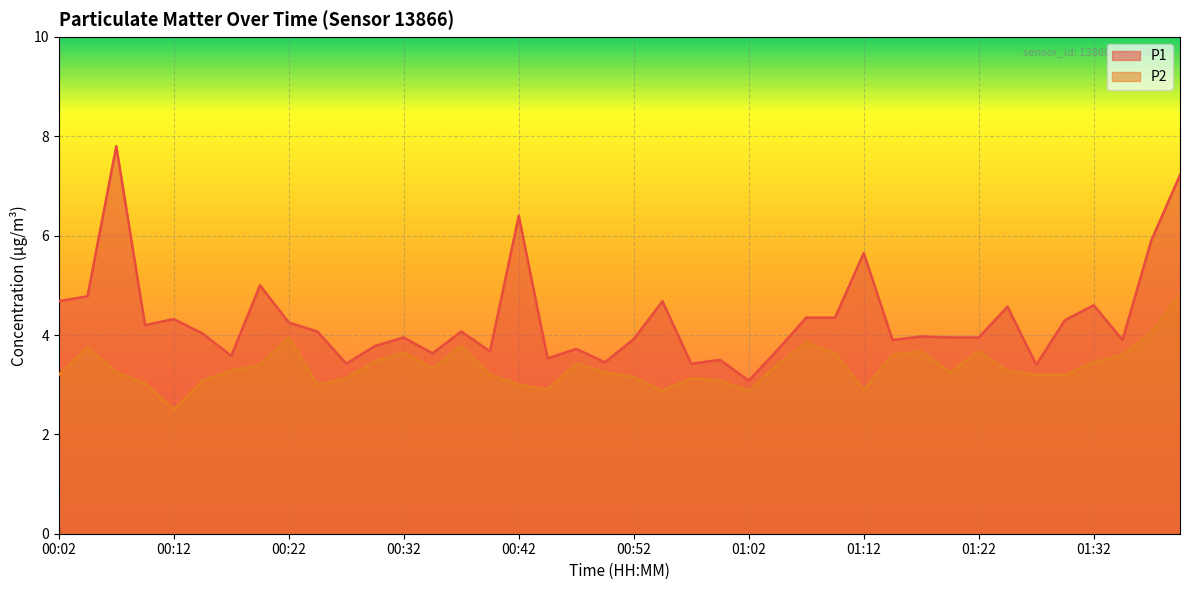

At how many categories does at least one series exceed 6?

3